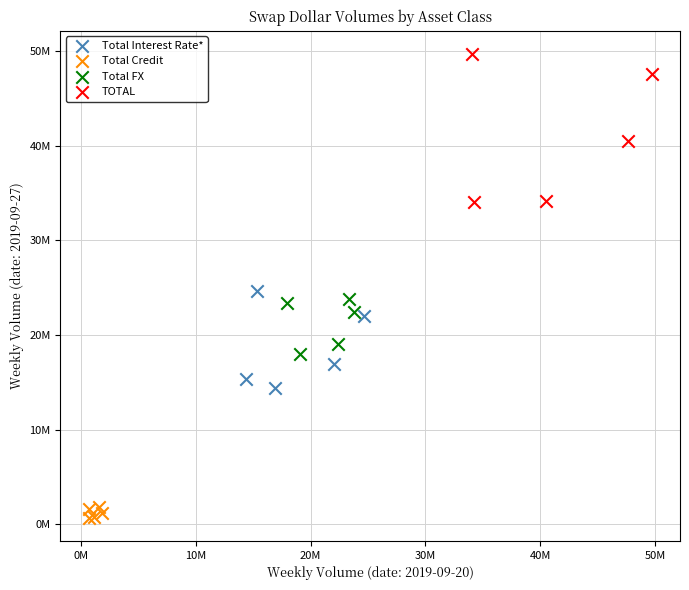

Which series has the largest Y range (max minus min)?

TOTAL